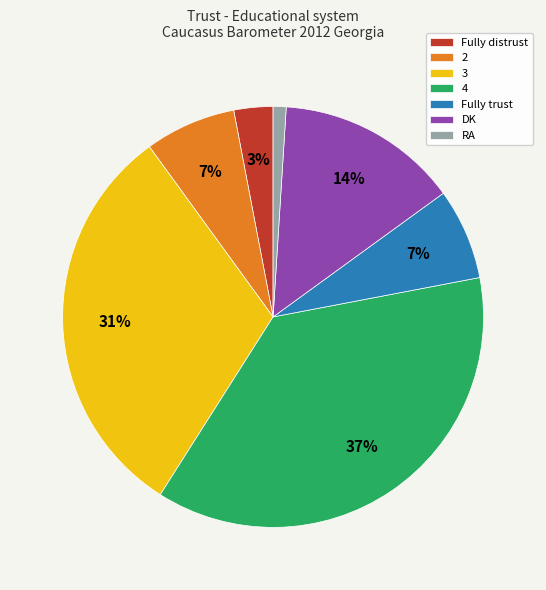

Do 3 and 4 together represent more than half of the pie?

Yes